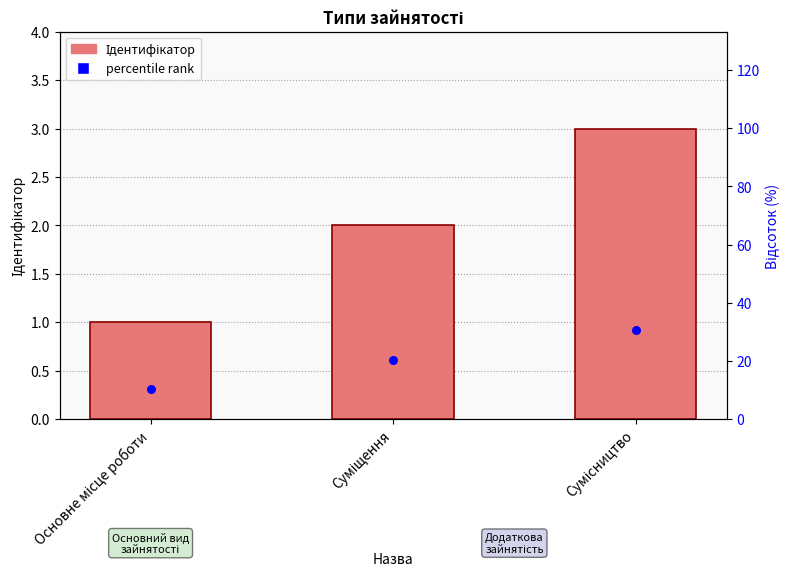

Is the value of percentile rank at Сумісництво greater than the value of Ідентифікатор at Сумісництво?

Yes